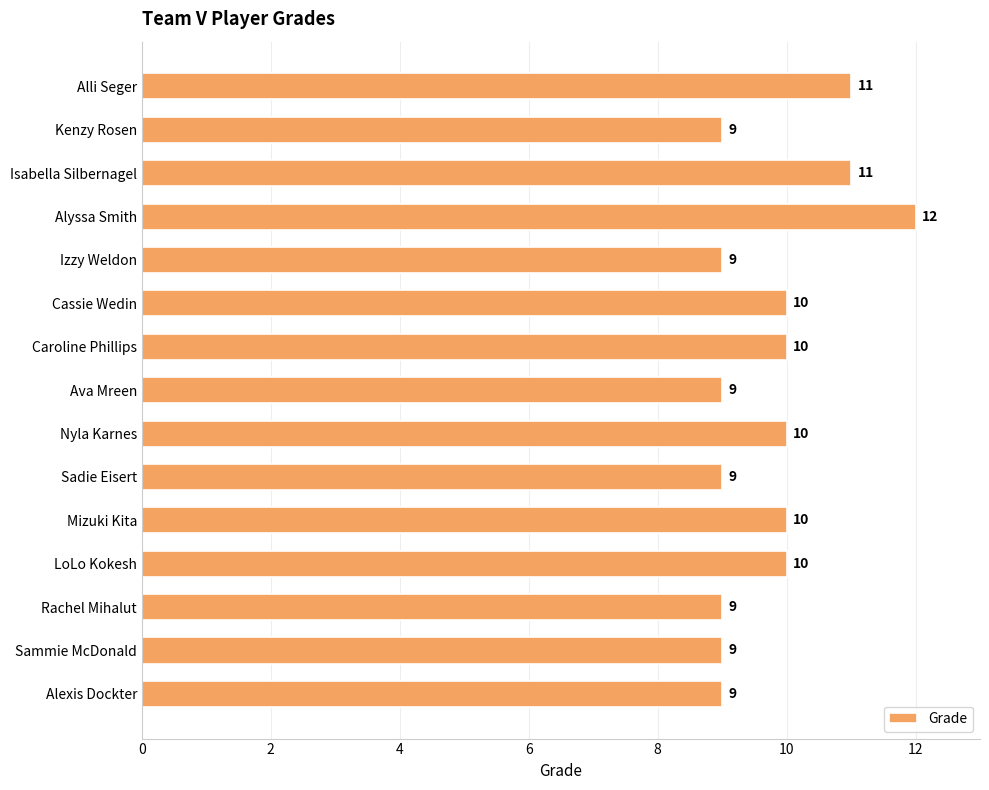

What is the value of the 2nd bar from the top?

9